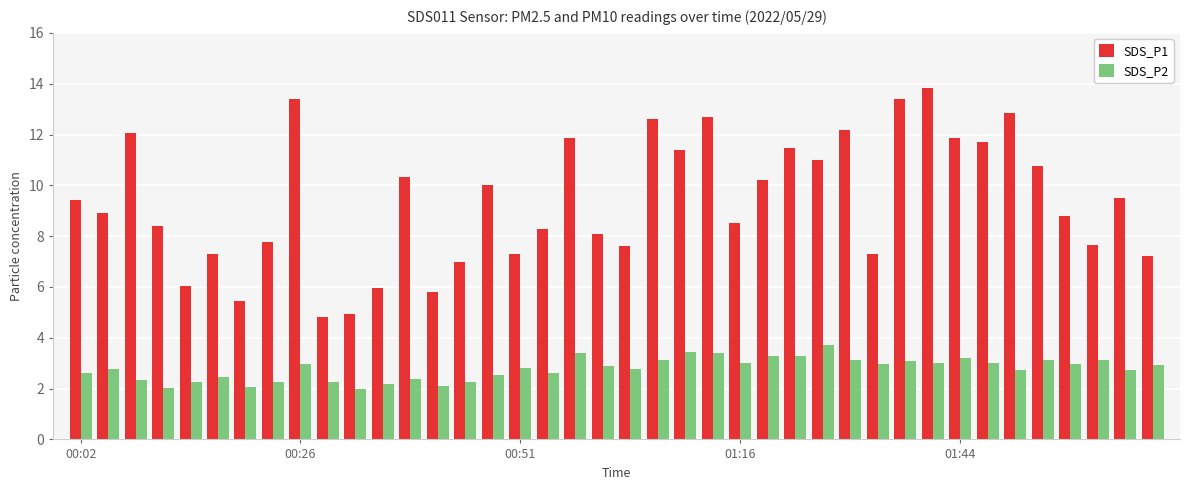

List the series in order of their peak value, lowest first.

SDS_P2, SDS_P1